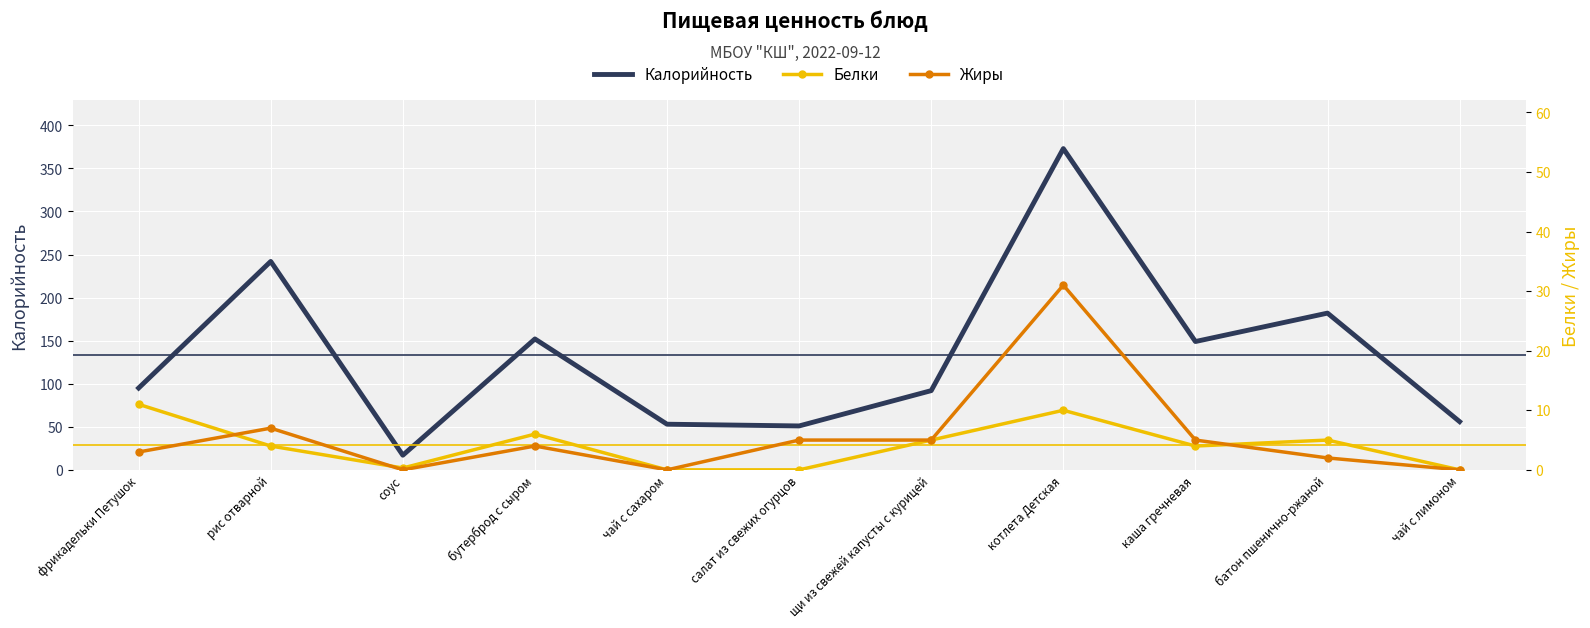

The value of Жиры at чай с лимоном is 0.0. True or false?

True